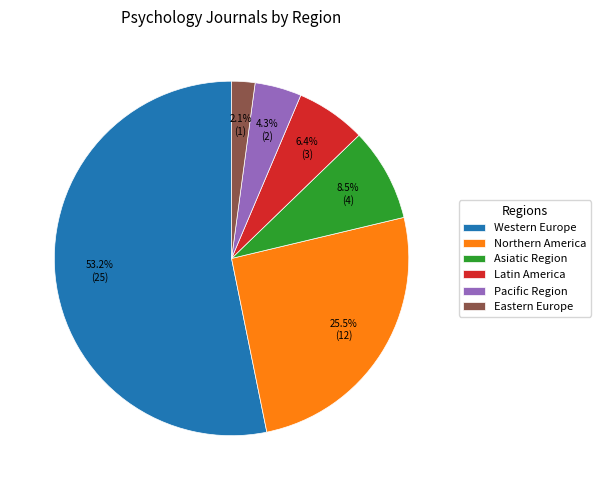

To the nearest percent, what is the average slice percentage?

17%